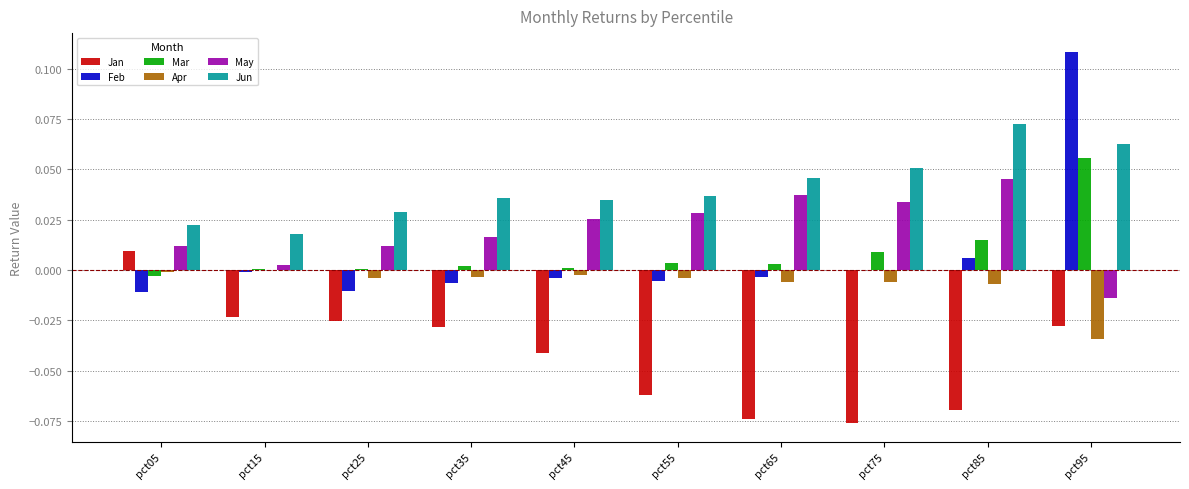

At which category is the sum across all series the highest?

pct95